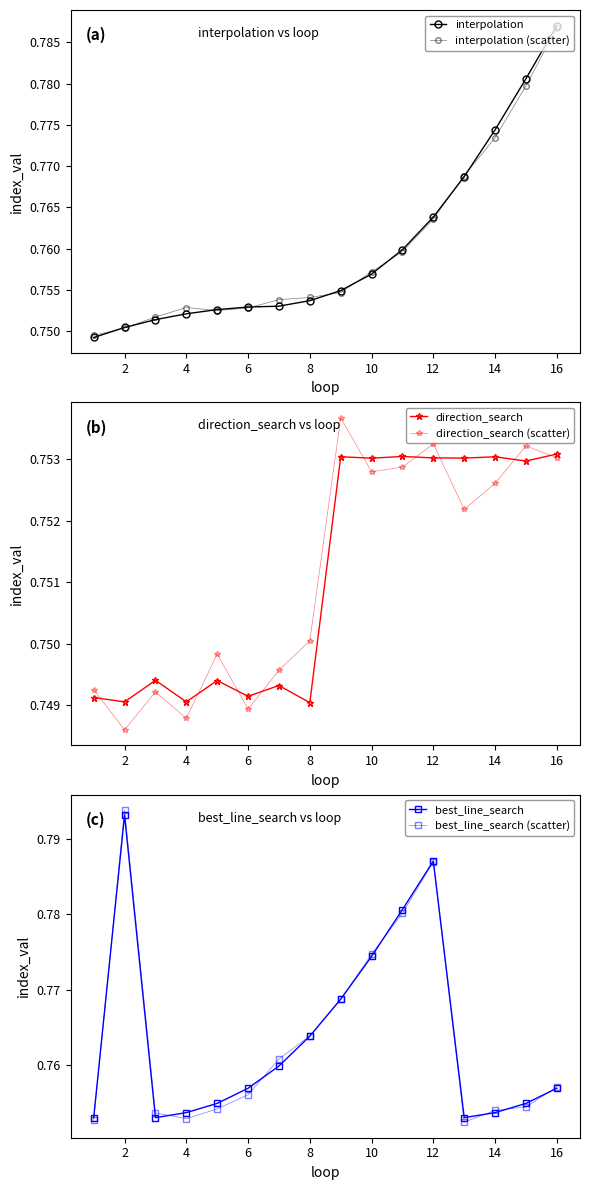

What is the sum of the best_line_search (scatter) values at 12 and 13?

1.5